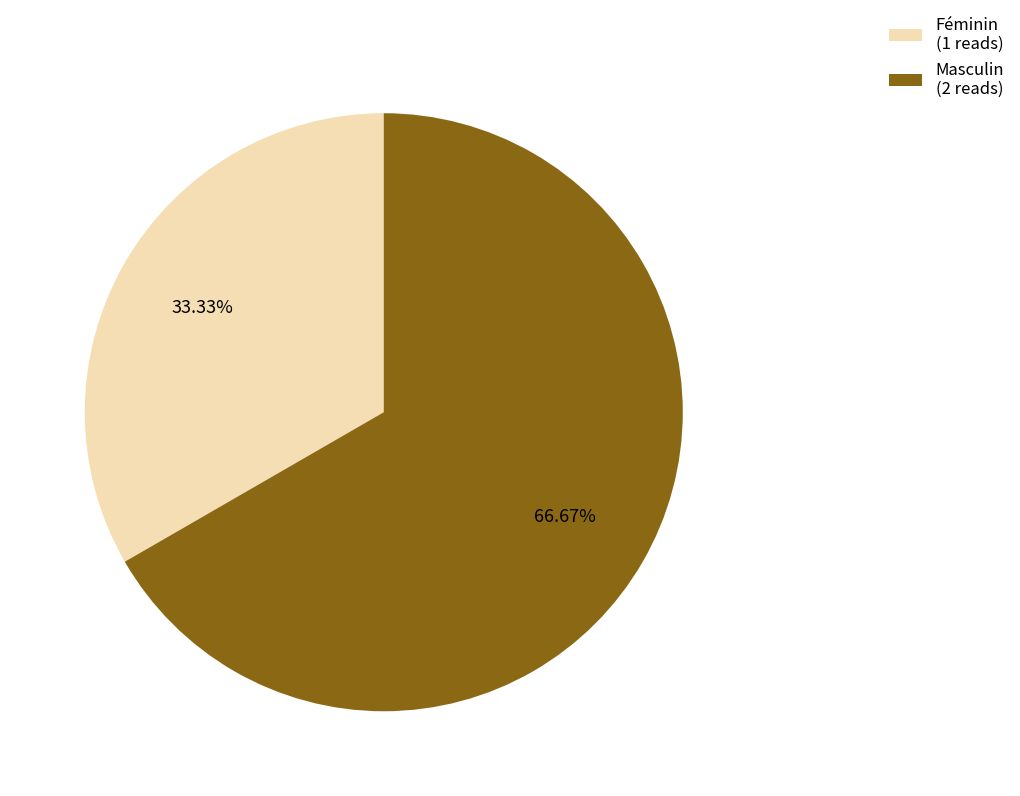

What is the ratio of the value at Féminin to the value at Masculin?

0.5